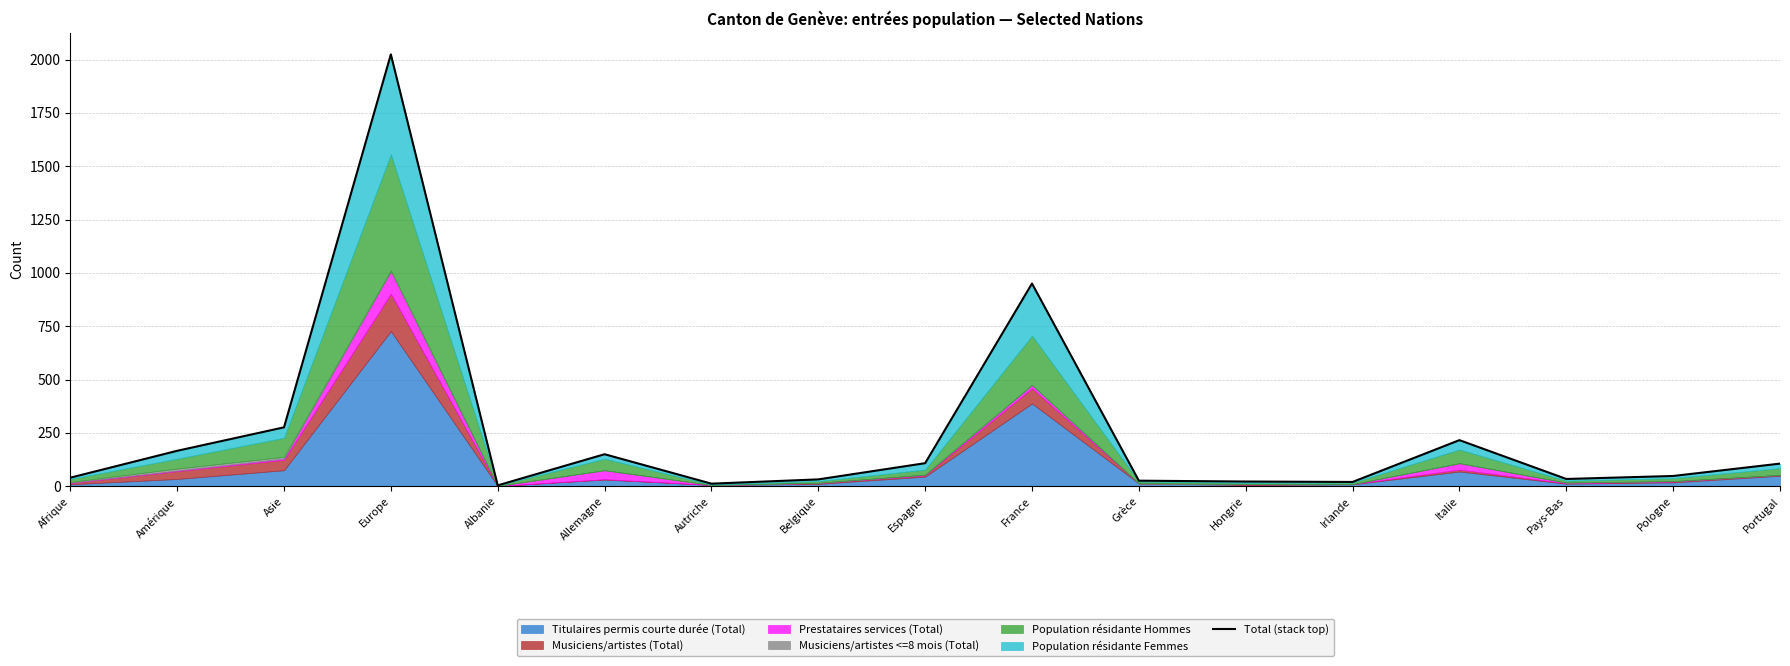

What position from the left is Autriche?

7